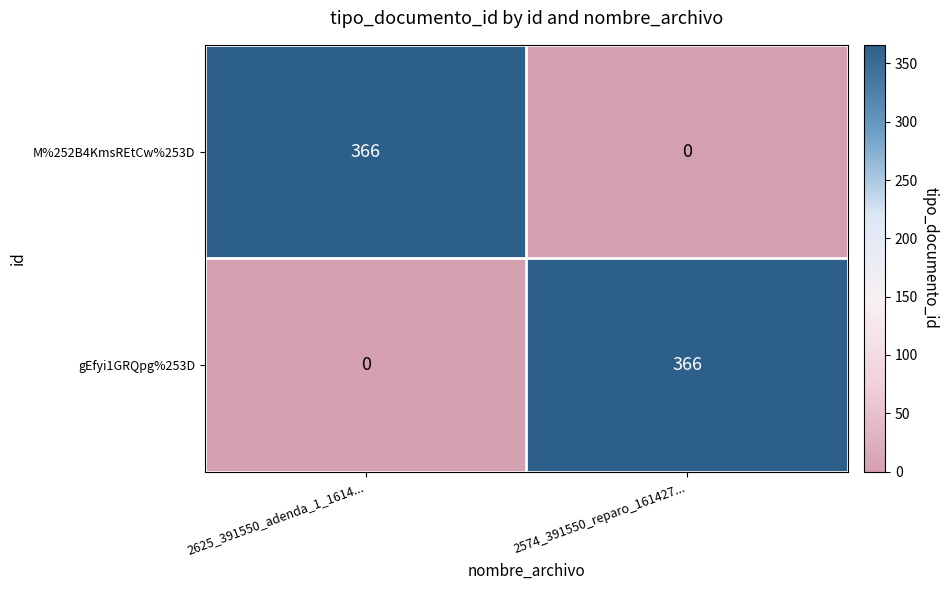

What is the approximate value of M%252B4KmsREtCw%253D at 2625_391550_adenda_1_1614..., to the nearest 50?

350